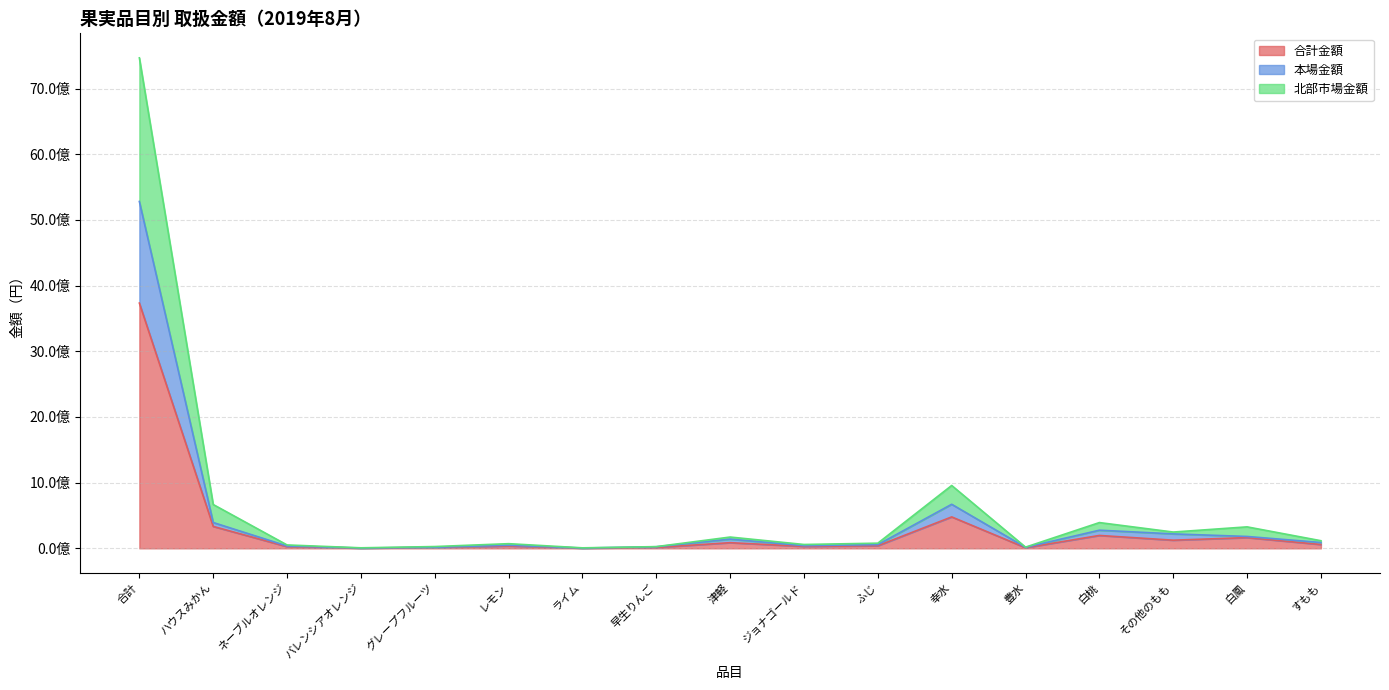

What are all the series names shown in the legend?

合計金額, 本場金額, 北部市場金額